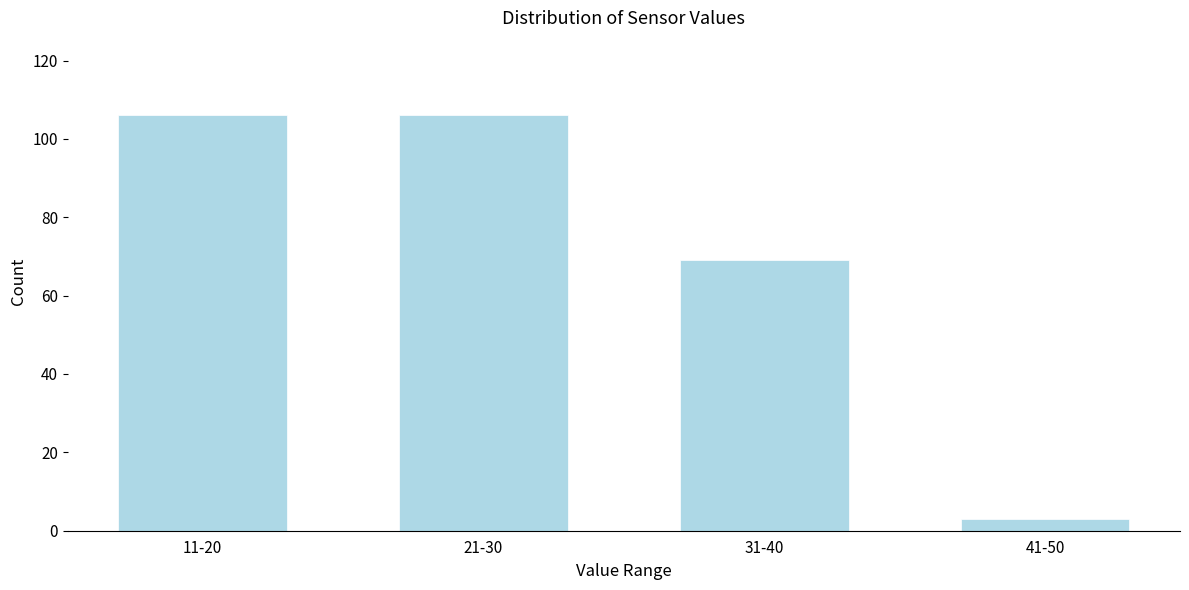

Reading left to right, what are all the values shown in this chart?

11-20=106	21-30=106	31-40=69	41-50=3